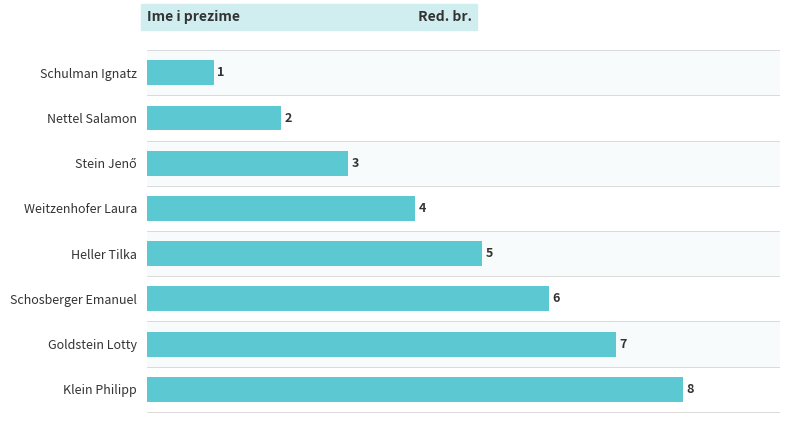

How many values are between 3 and 7?

5